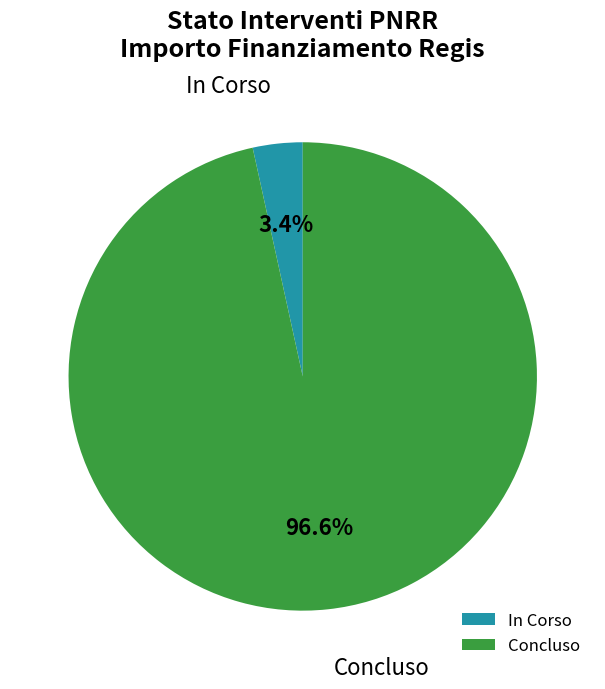

Is there any slice that represents more than half of the pie?

Yes